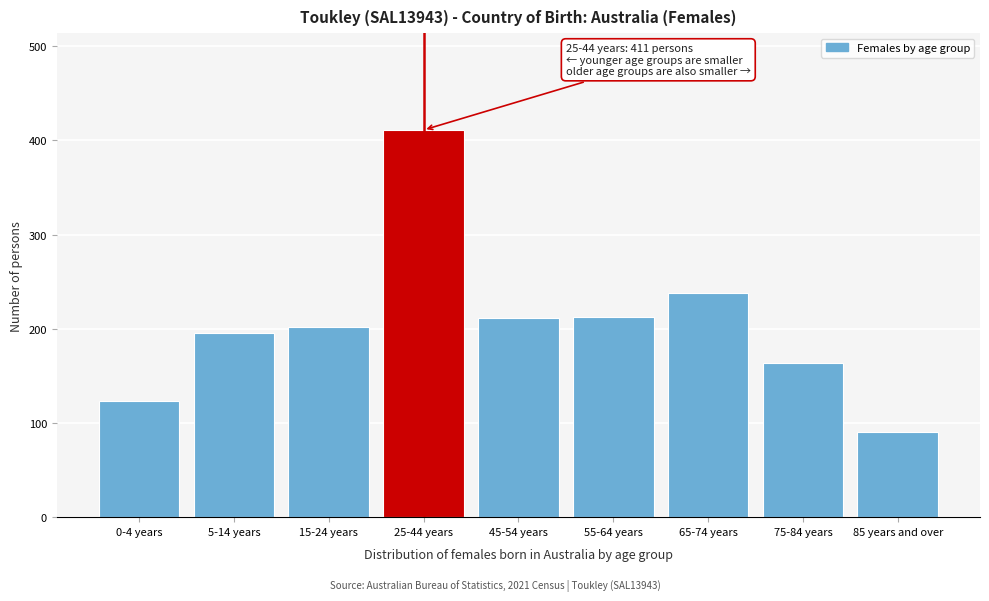

Approximately how many times larger is the value at 45-54 years compared to 85 years and over?

2.3